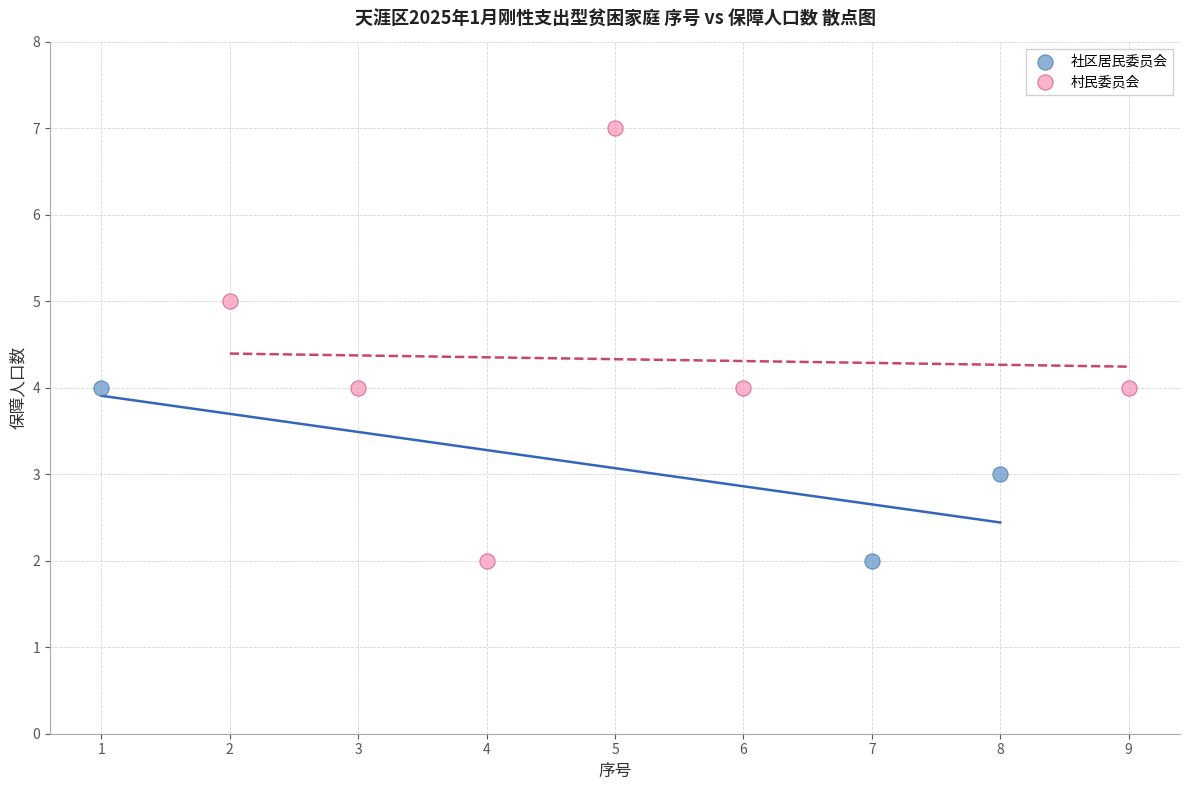

Which series has the largest Y range (max minus min)?

村民委员会